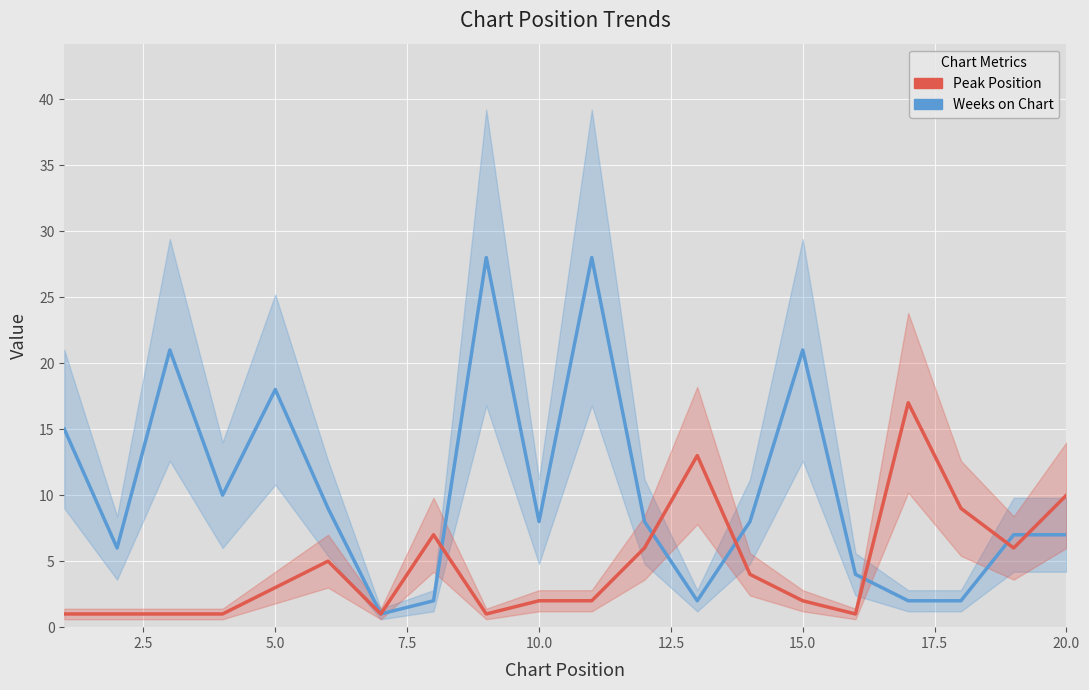

What is the greatest value displayed?

28